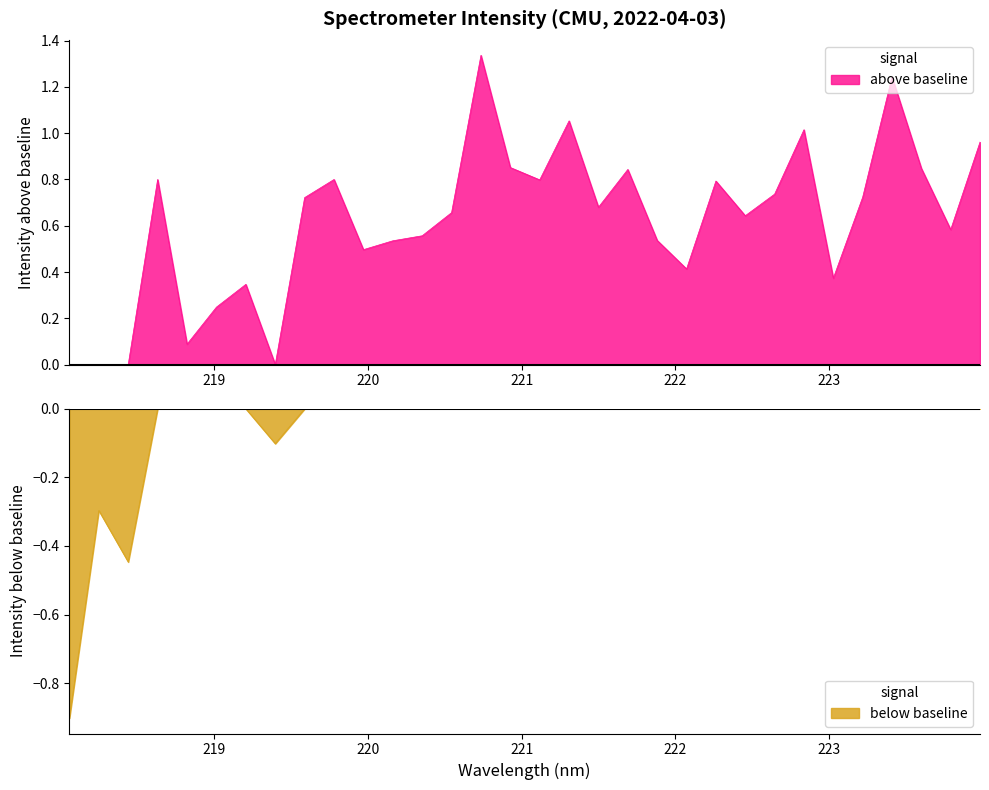

What is the label of the 2nd point from the left?

218.2508